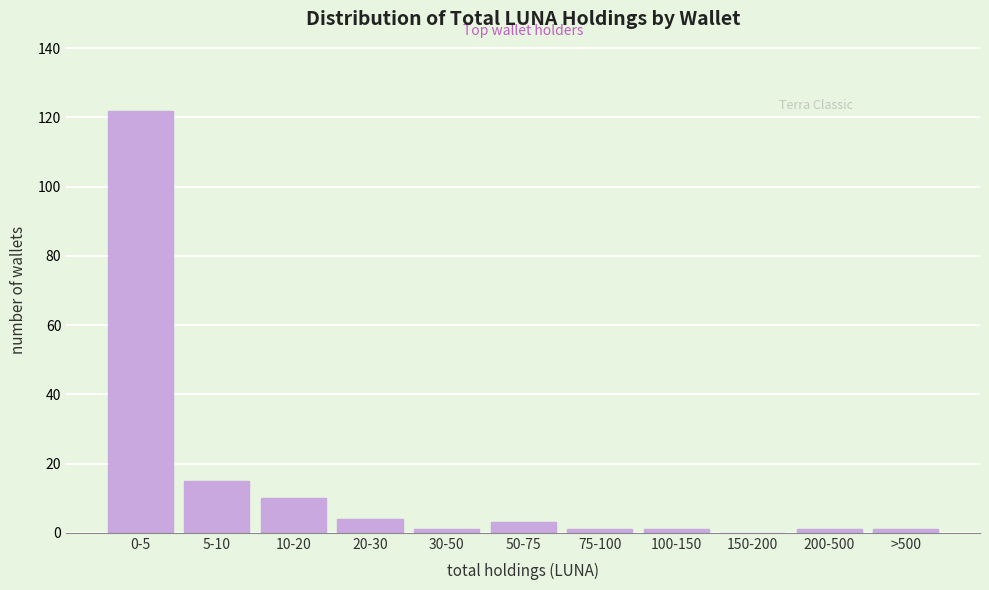

Reading left to right, what are all the values shown in this chart?

0-5=122	5-10=15	10-20=10	20-30=4	30-50=1	50-75=3	75-100=1	100-150=1	150-200=0	200-500=1	>500=1